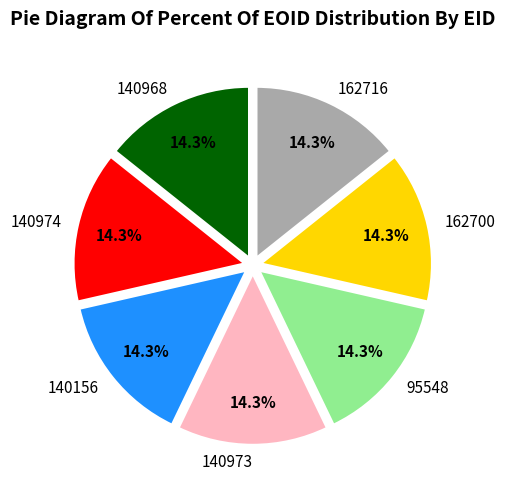

To the nearest percent, what is the combined percentage of 140973 and 140974?

29%